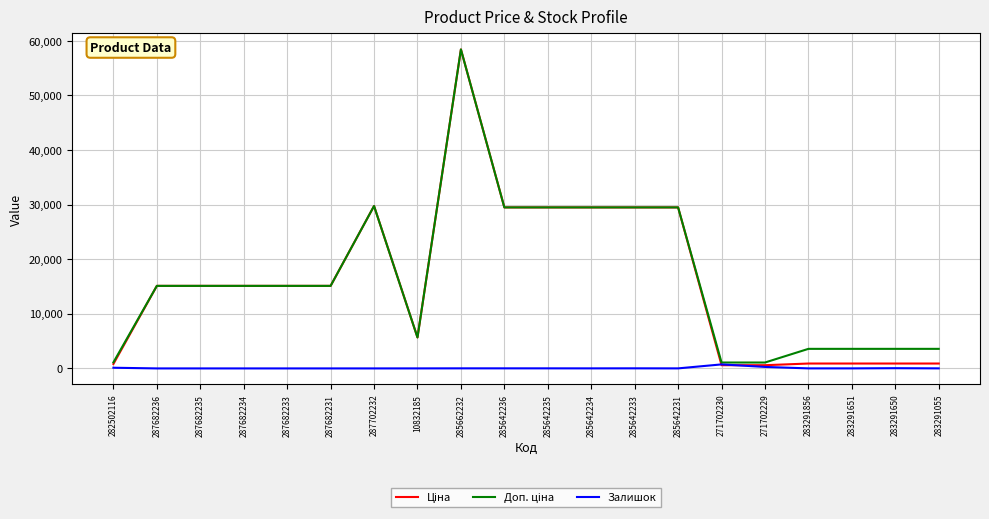

Which category has the highest value across all series?

285662232